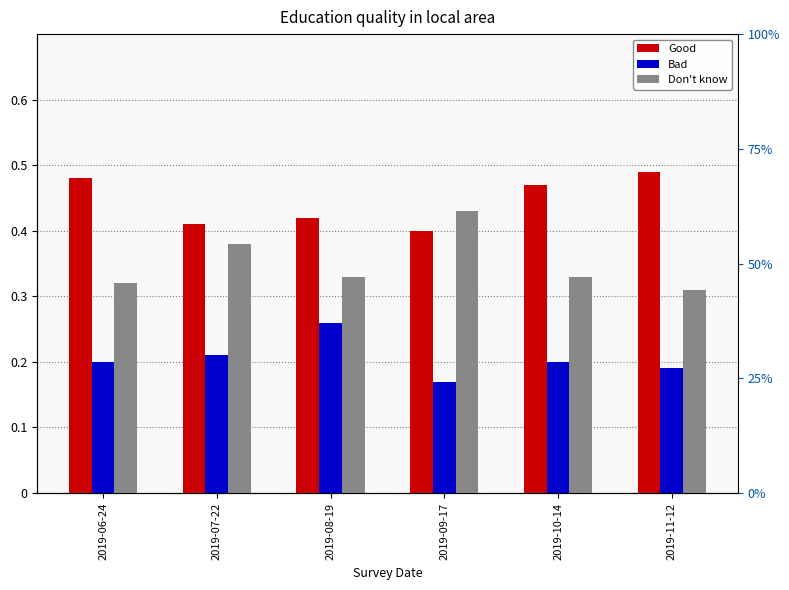

Which label corresponds to the largest value in the chart?

2019-11-12